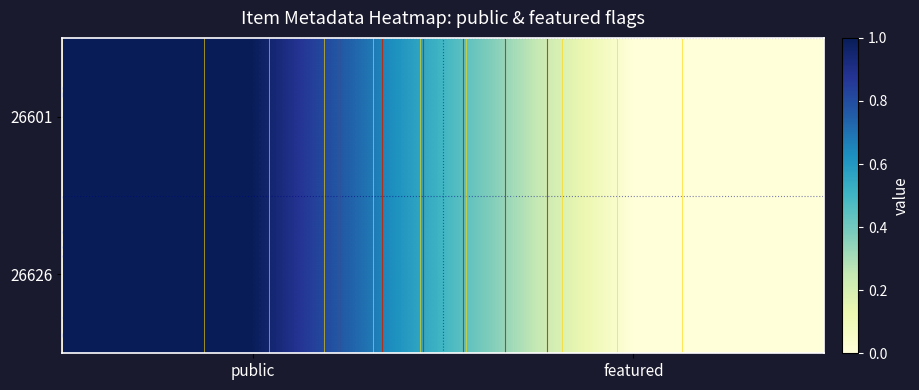

At which label does 26626 reach its peak?

public